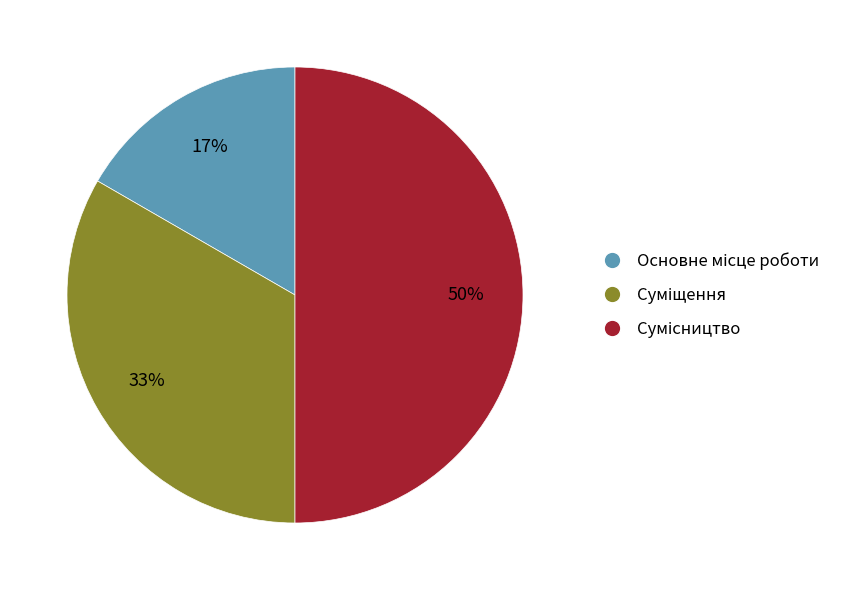

To the nearest percent, what is the difference between the largest and smallest slice percentages?

33%